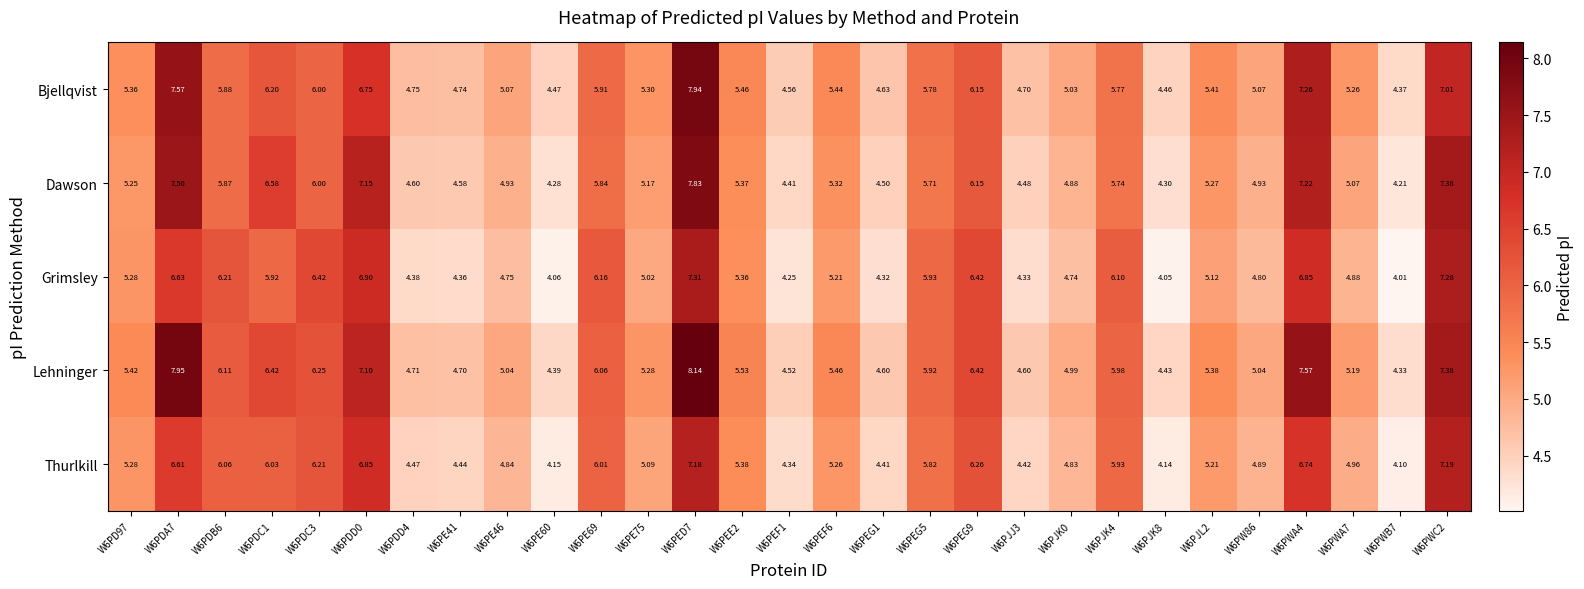

What is the spread (max minus min) of values at W6PED7?

1.0